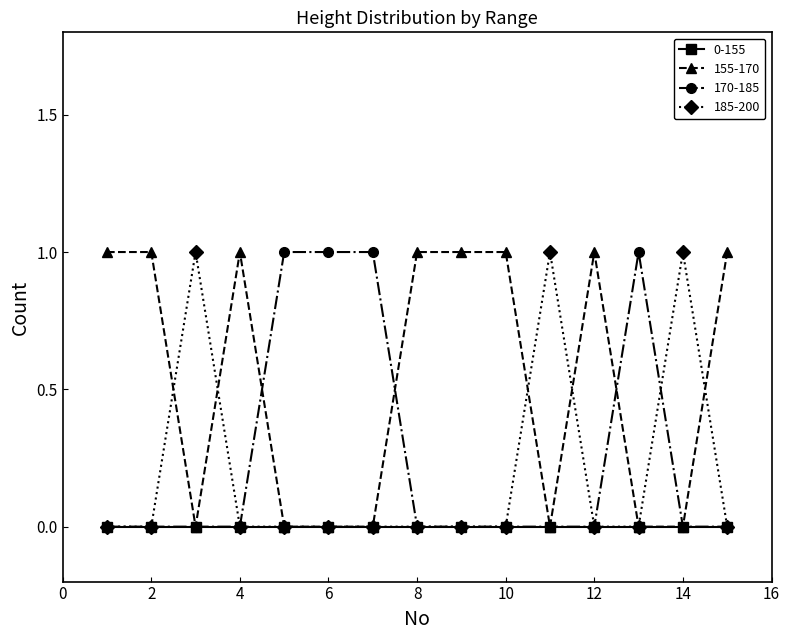

Which series has the largest total across all categories?

155-170